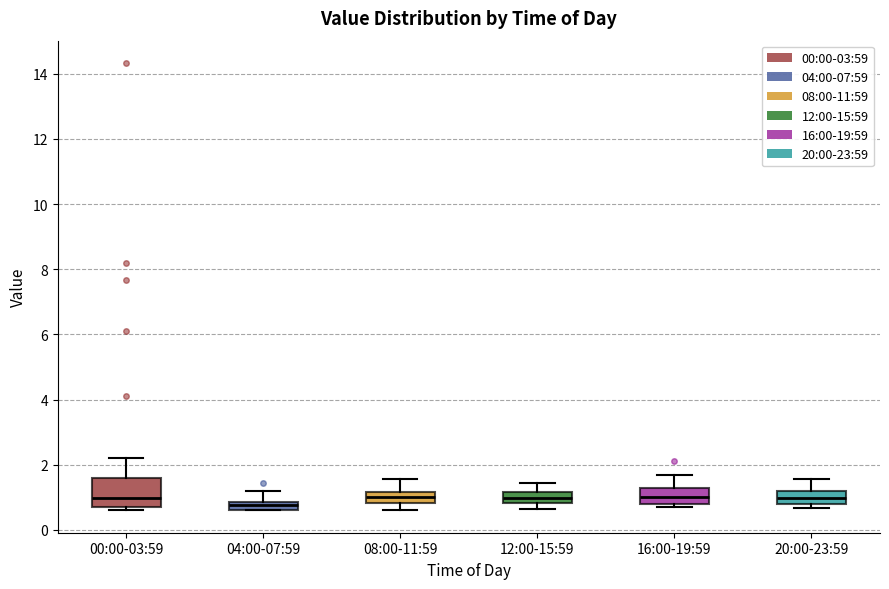

Which box is the tallest, from its lower edge to its upper edge?

00:00-03:59